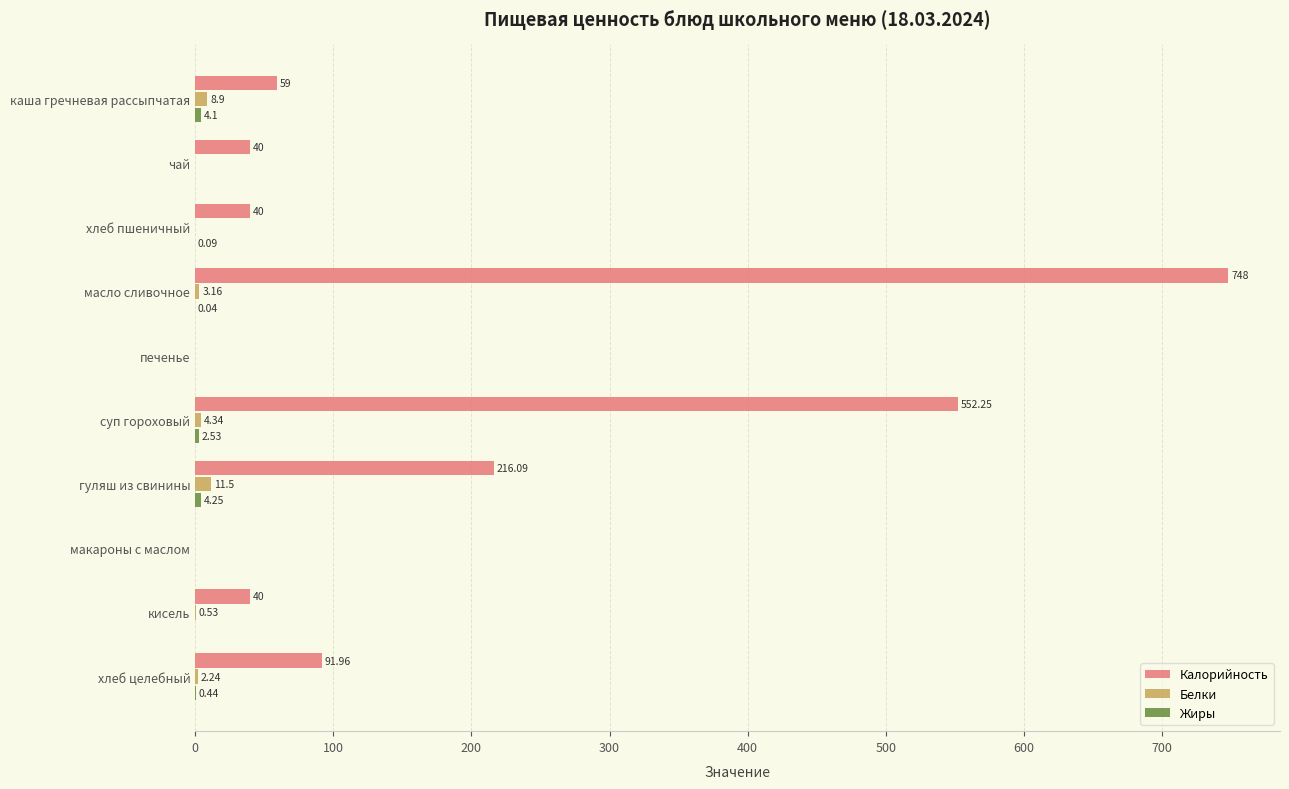

What is the total value across all series at хлеб целебный?

94.6